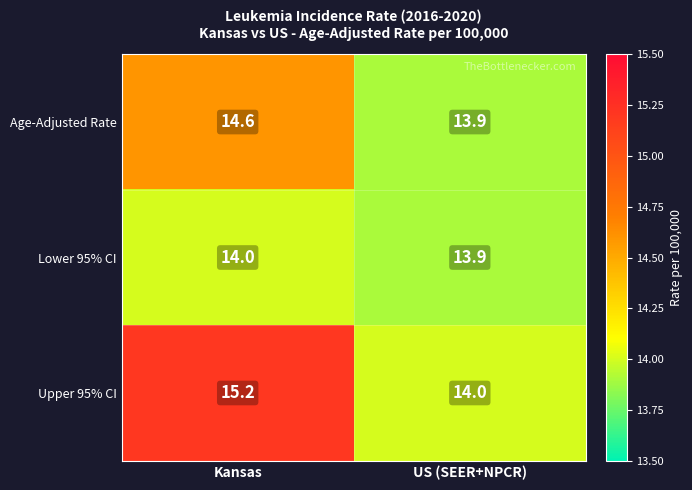

What is the difference between the maximum and minimum values in the Age-Adjusted Rate series?

0.7